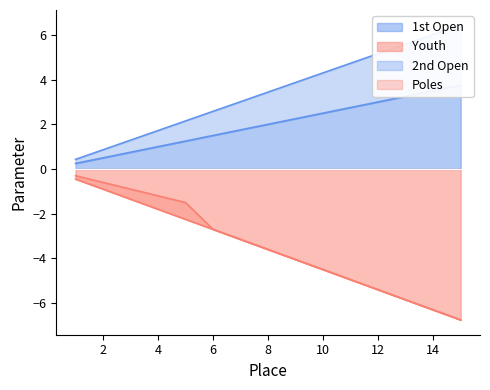

Is it true that Youth equals -2.7 at 6?

True